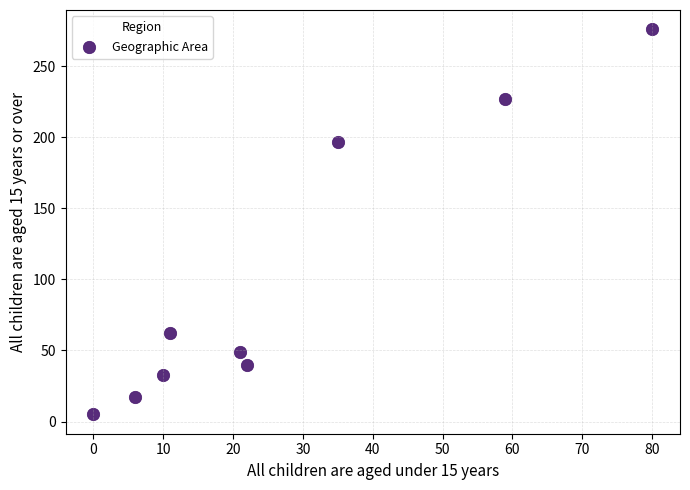

What Y value in the scatter plot is closest to 140?

197